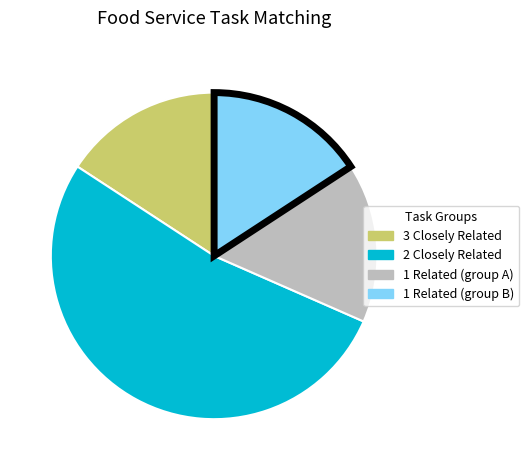

Does any single category account for the majority?

Yes